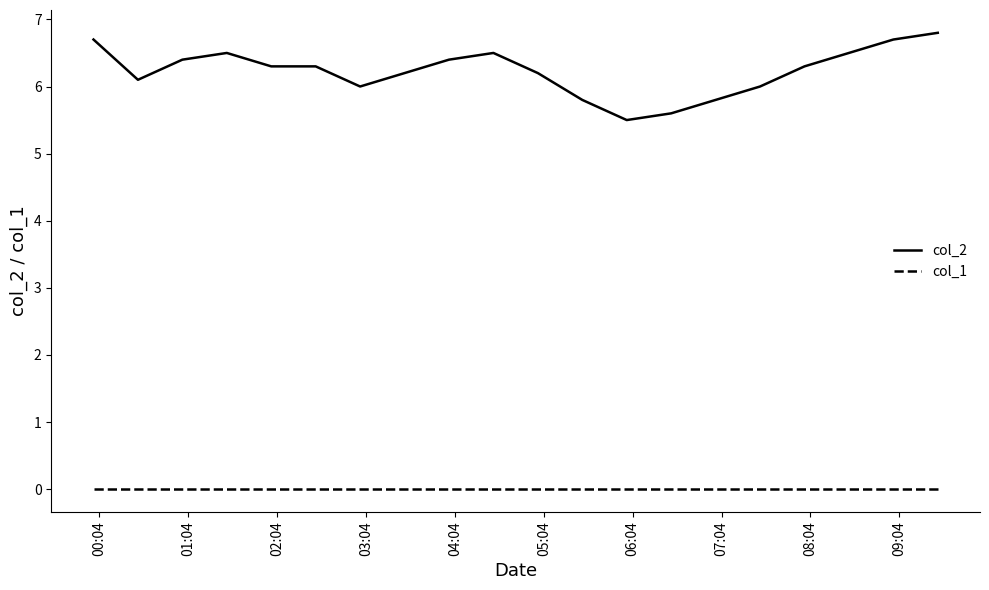

What is the maximum value shown in the chart?

6.8